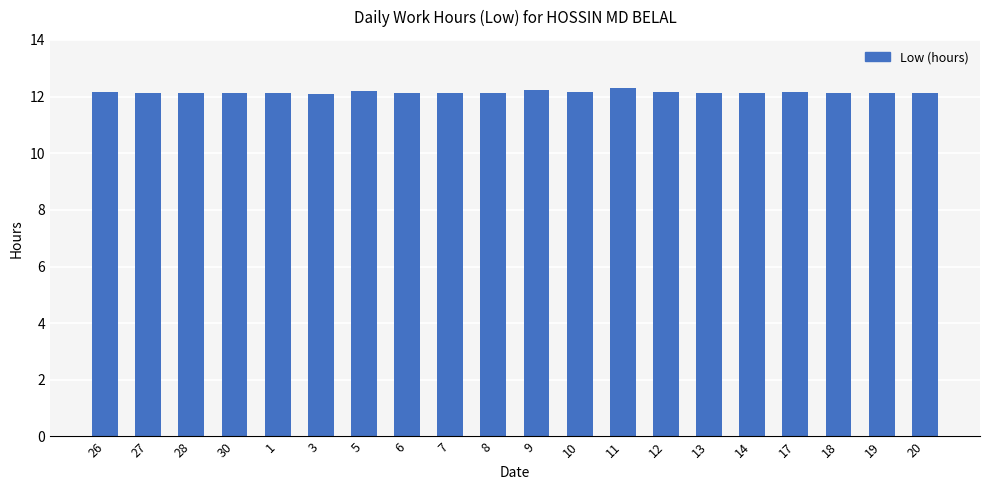

The chart shows a value of 12.2 at 26. True or false?

True